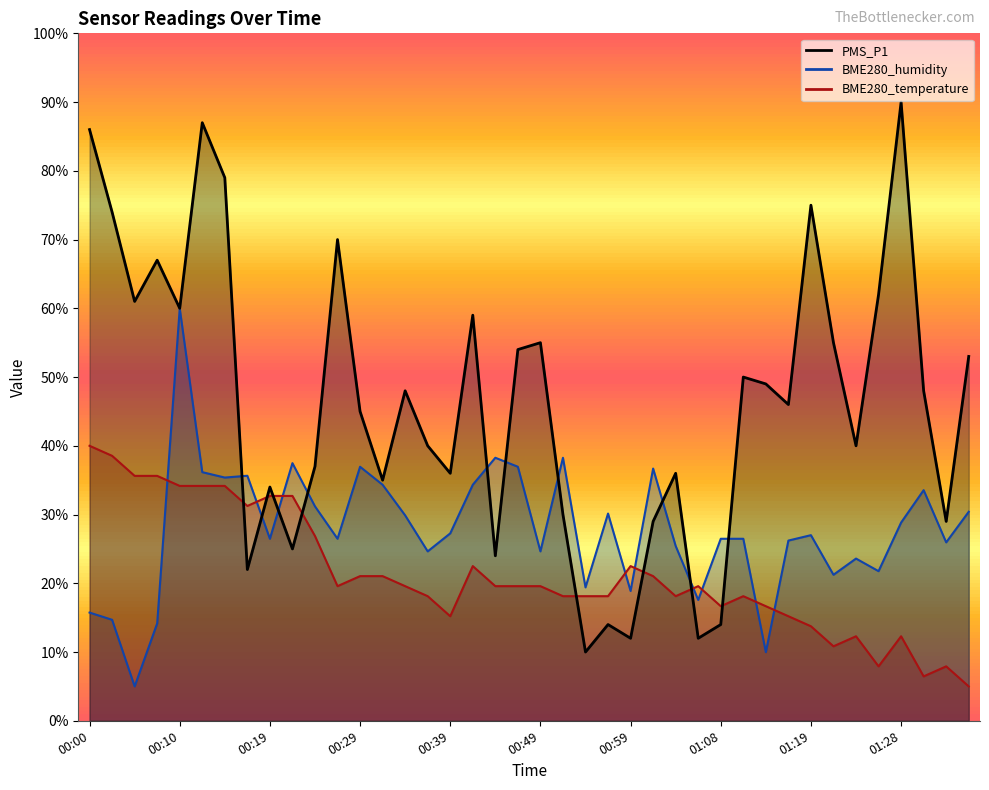

Is it true that BME280_humidity equals 36.7 at 01:01?

True